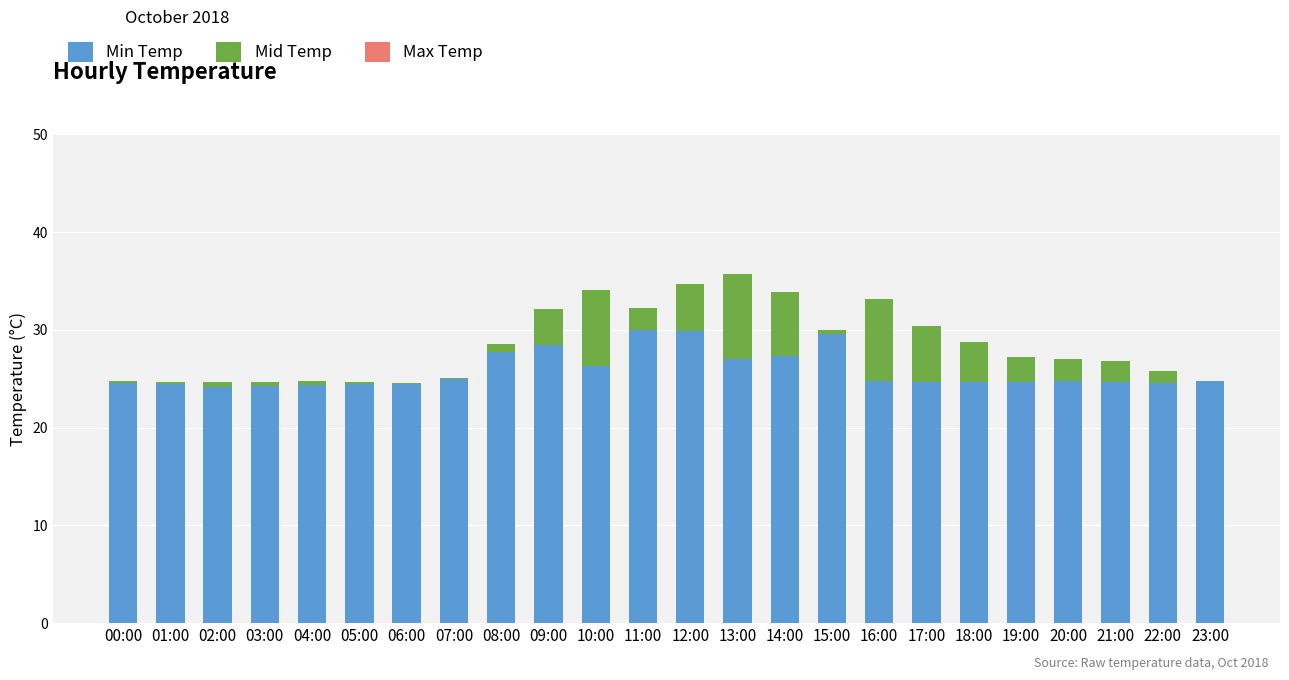

What is the sum of the Min Temp values at 09:00 and 23:00?

53.2